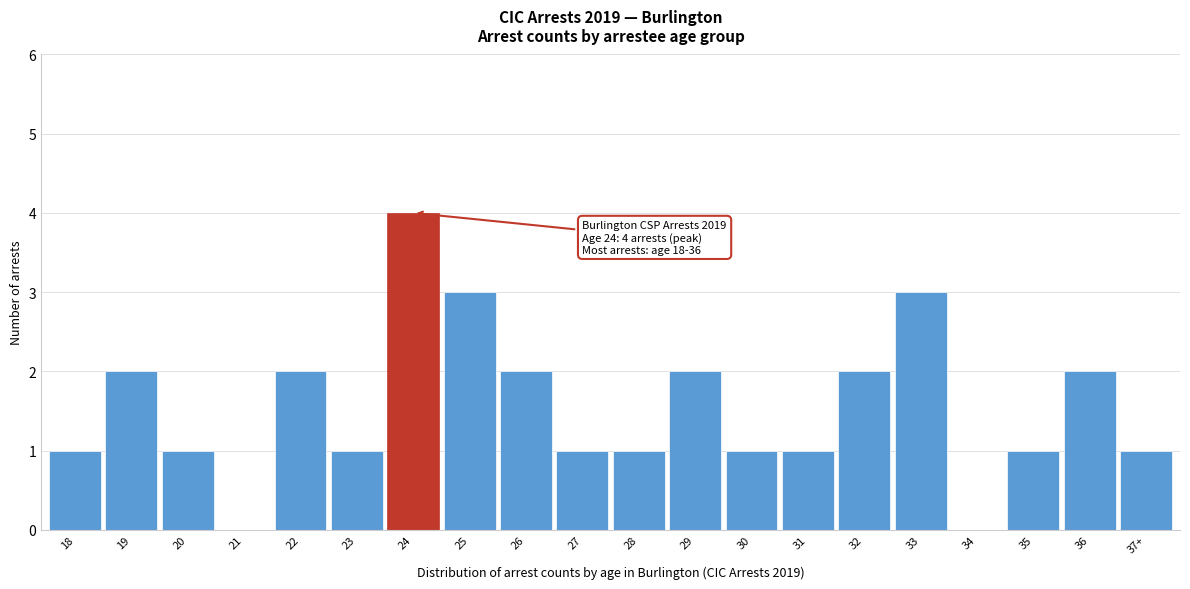

Reading right to left, extract all data points from this chart.

37+=1	36=2	35=1	34=0	33=3	32=2	31=1	30=1	29=2	28=1	27=1	26=2	25=3	24=4	23=1	22=2	21=0	20=1	19=2	18=1